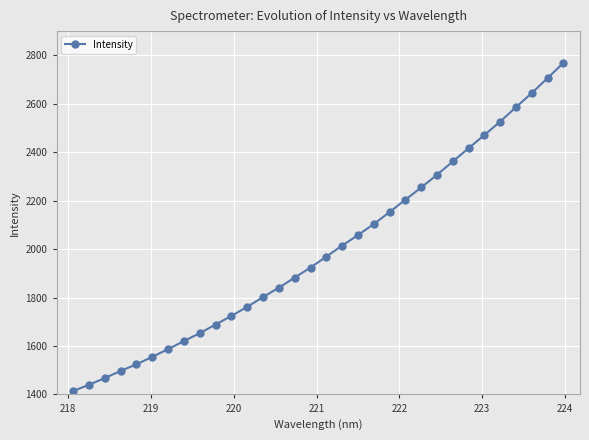

What is the smallest value displayed?

1414.2